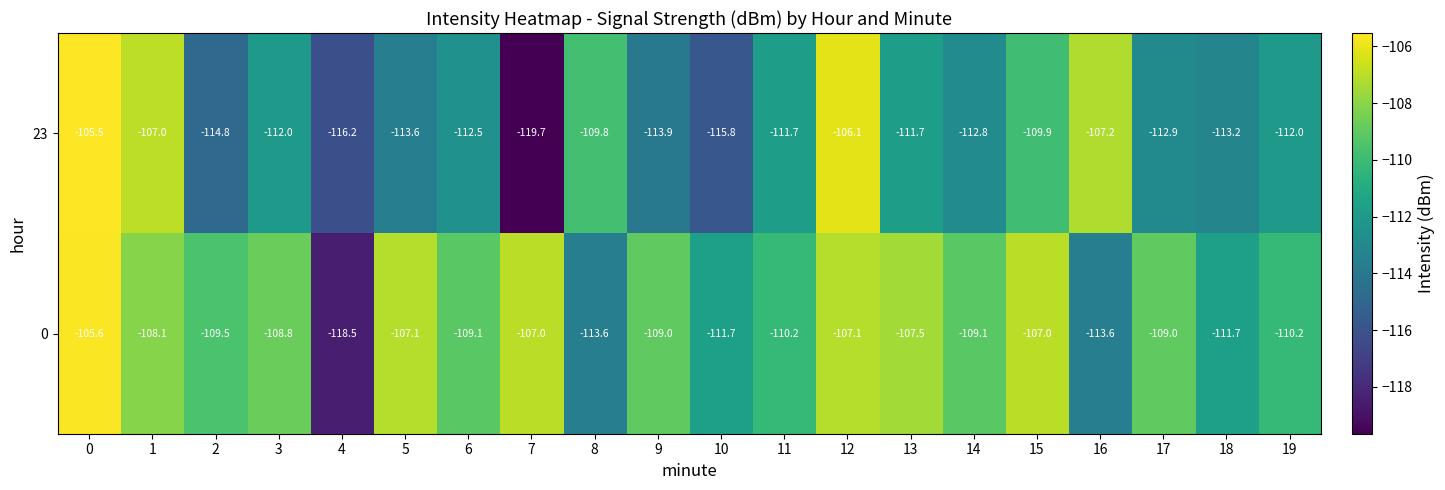

The value of 0 at 12 is -36.4. True or false?

False